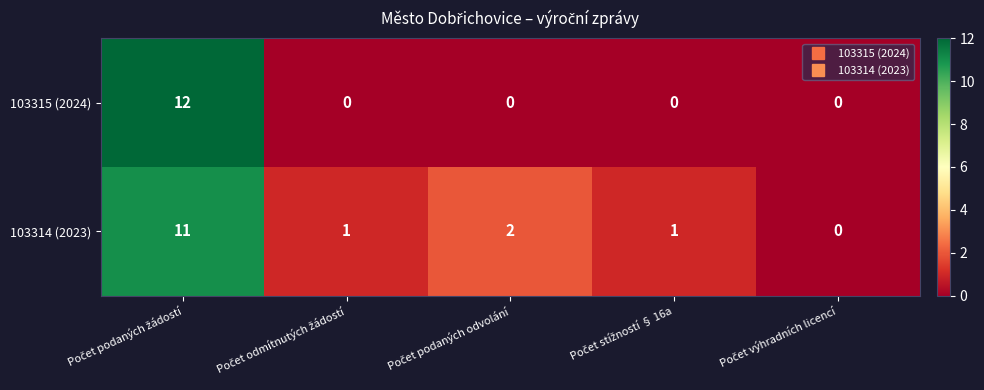

What is the maximum value shown in the chart?

12